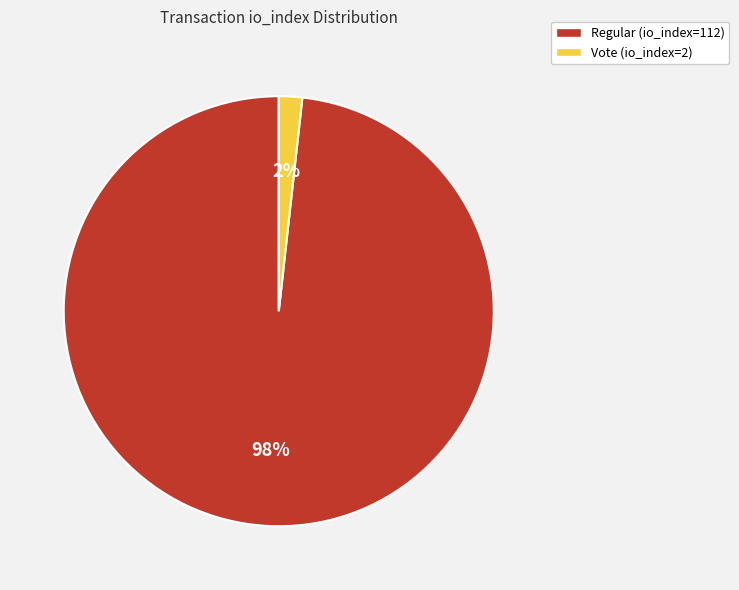

What is the largest slice in the pie chart?

Regular (io_index=112)